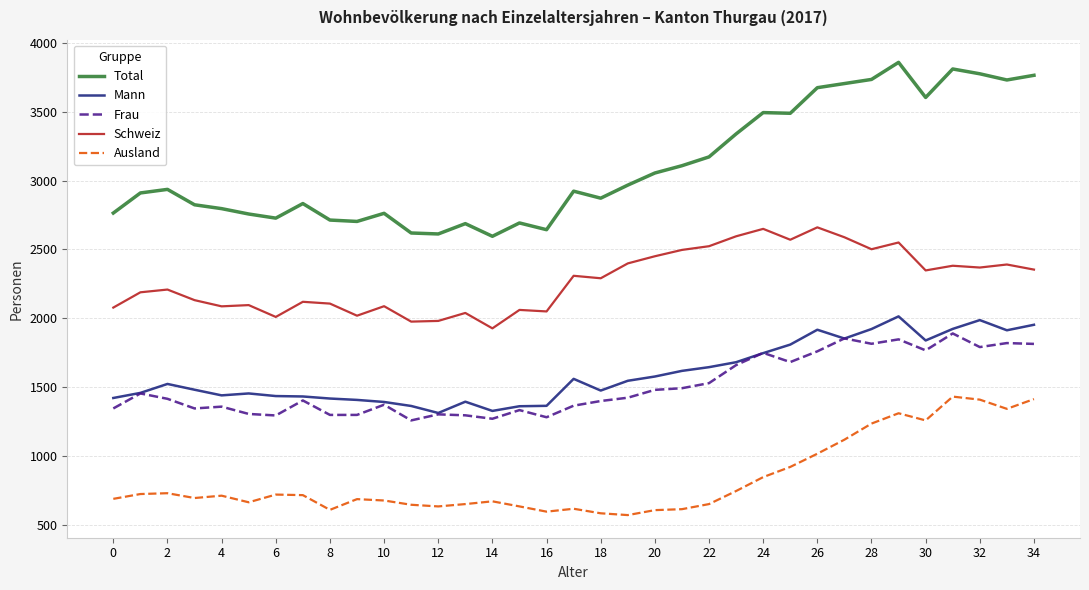

What is the difference between the second highest and minimum values in the Ausland series?

843